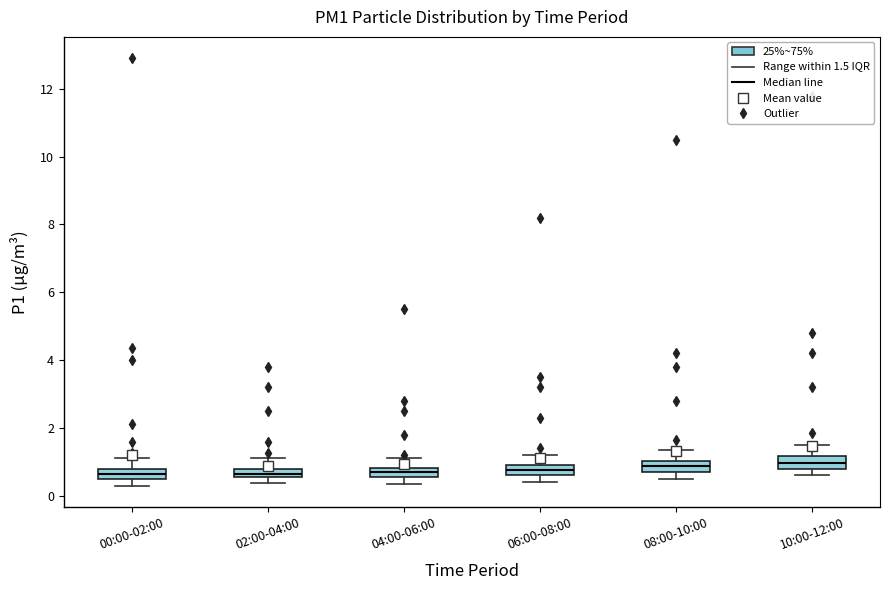

Where is the lower edge of the box for 08:00-10:00 on the y-axis? The values are not printed on the chart, so give them approximately, as read against the axis.

0.8